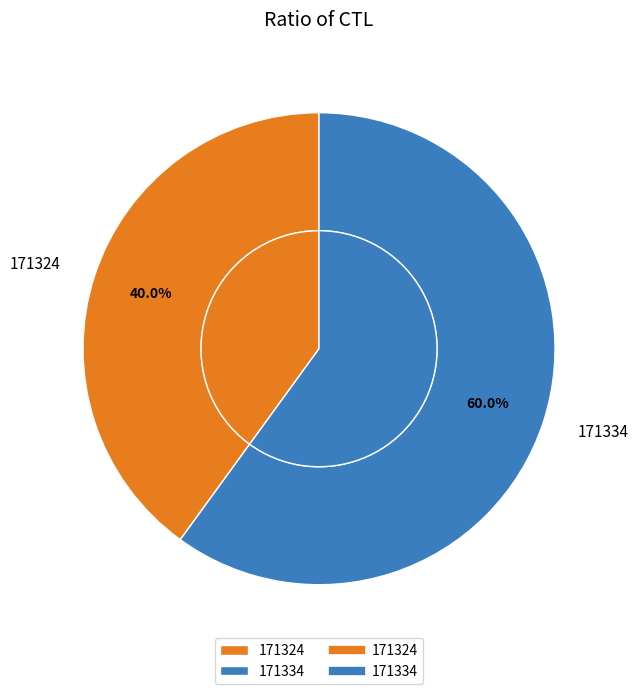

To the nearest percent, what portion does 171324 represent?

40%